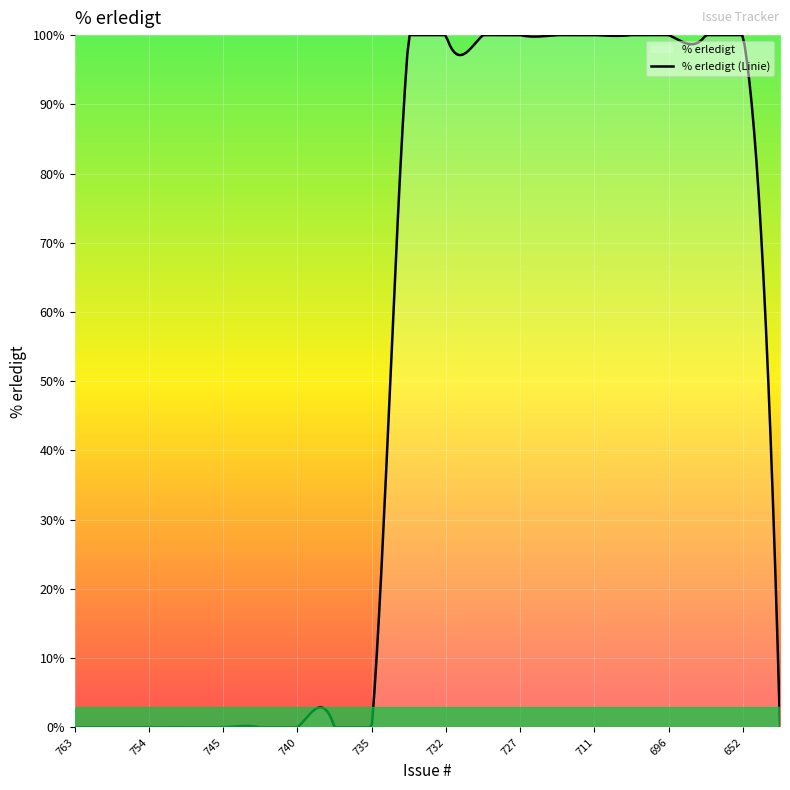

The value of Gelöst/Feedback at 711 is 0. True or false?

True